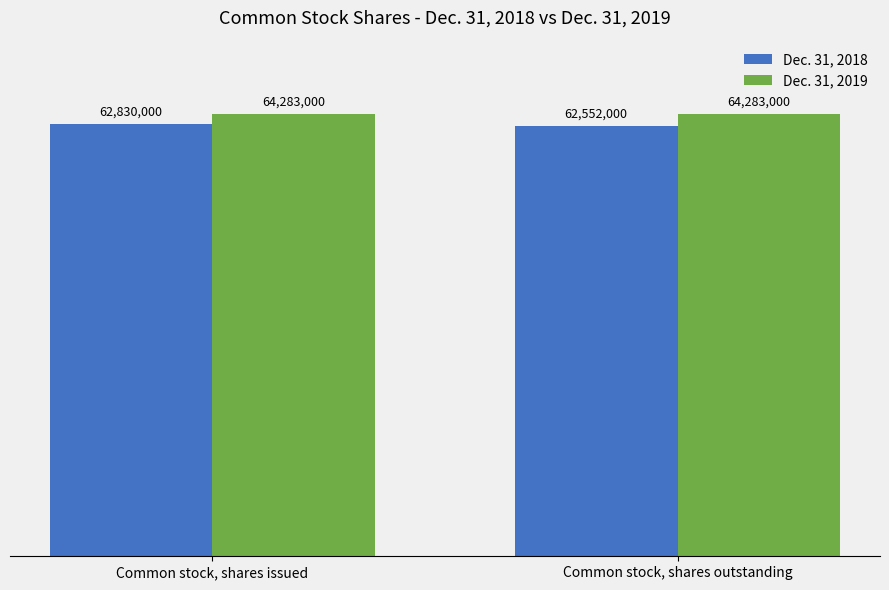

Rank the series by their maximum value, from lowest to highest.

Dec. 31, 2018, Dec. 31, 2019